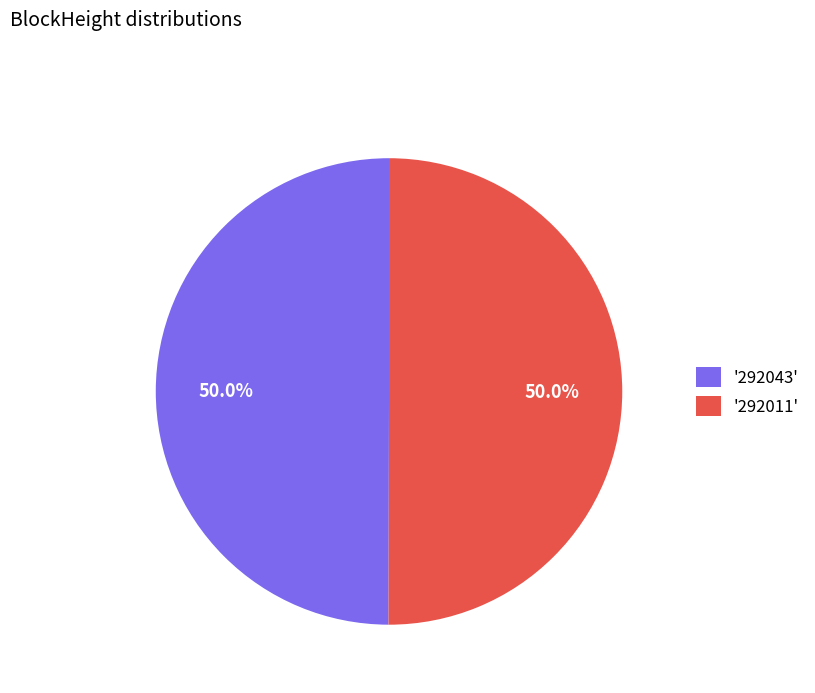

How many segments does this pie chart have?

2